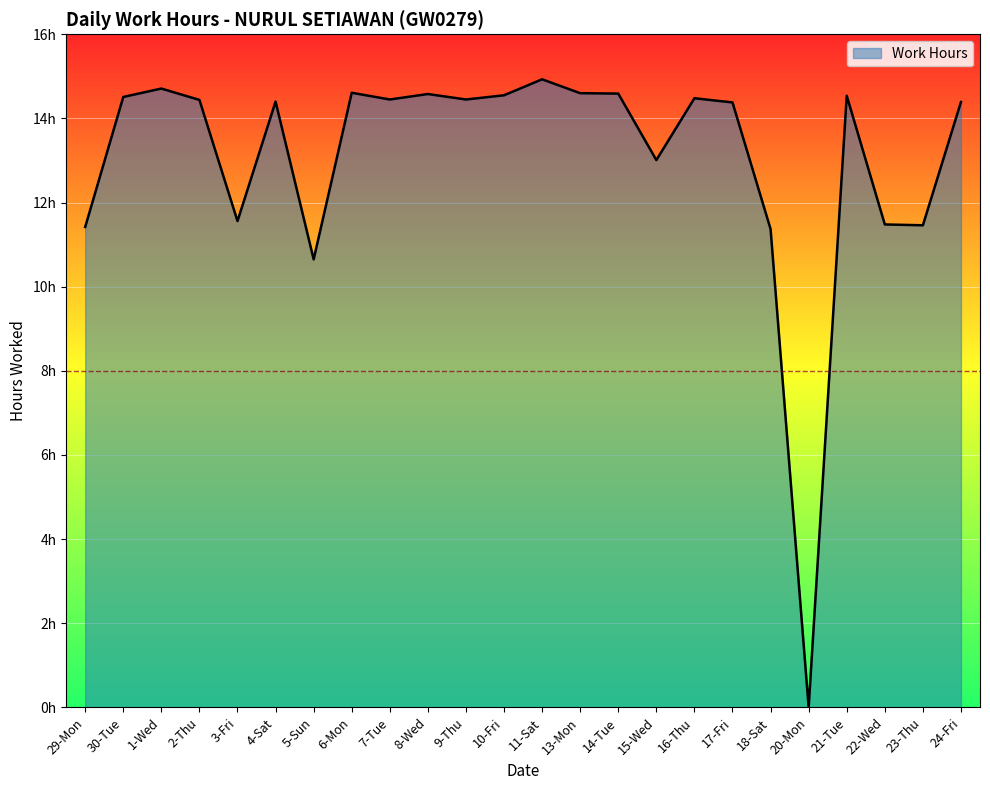

The chart shows a value of 11.5 at 23-Thu. True or false?

True